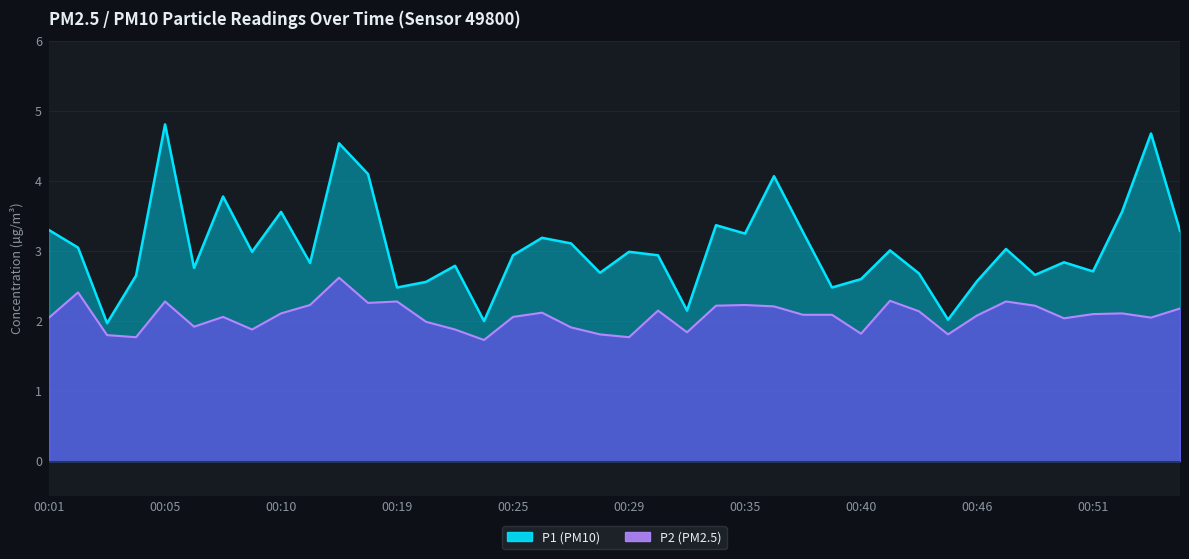

Reading right to left, extract all data points from this chart.

P1: 00:55=3.3	00:54=4.7	00:52=3.6	00:51=2.7	00:49=2.8	00:48=2.7	00:47=3.0	00:46=2.6	00:43=2.0	00:42=2.7	00:41=3.0	00:40=2.6	00:39=2.5	00:37=3.3	00:36=4.1	00:35=3.2	00:34=3.4	00:33=2.1	00:30=2.9	00:29=3.0	00:28=2.7	00:27=3.1	00:26=3.2	00:25=2.9	00:24=2.0	00:21=2.8	00:20=2.6	00:19=2.5	00:18=4.1	00:15=4.5	00:11=2.8	00:10=3.6	00:09=3.0	00:08=3.8	00:06=2.8	00:05=4.8	00:04=2.6	00:03=2.0	00:02=3.0	00:01=3.3
P2: 00:55=2.2	00:54=2.0	00:52=2.1	00:51=2.1	00:49=2.0	00:48=2.2	00:47=2.3	00:46=2.1	00:43=1.8	00:42=2.1	00:41=2.3	00:40=1.8	00:39=2.1	00:37=2.1	00:36=2.2	00:35=2.2	00:34=2.2	00:33=1.8	00:30=2.1	00:29=1.8	00:28=1.8	00:27=1.9	00:26=2.1	00:25=2.1	00:24=1.7	00:21=1.9	00:20=2.0	00:19=2.3	00:18=2.3	00:15=2.6	00:11=2.2	00:10=2.1	00:09=1.9	00:08=2.1	00:06=1.9	00:05=2.3	00:04=1.8	00:03=1.8	00:02=2.4	00:01=2.0